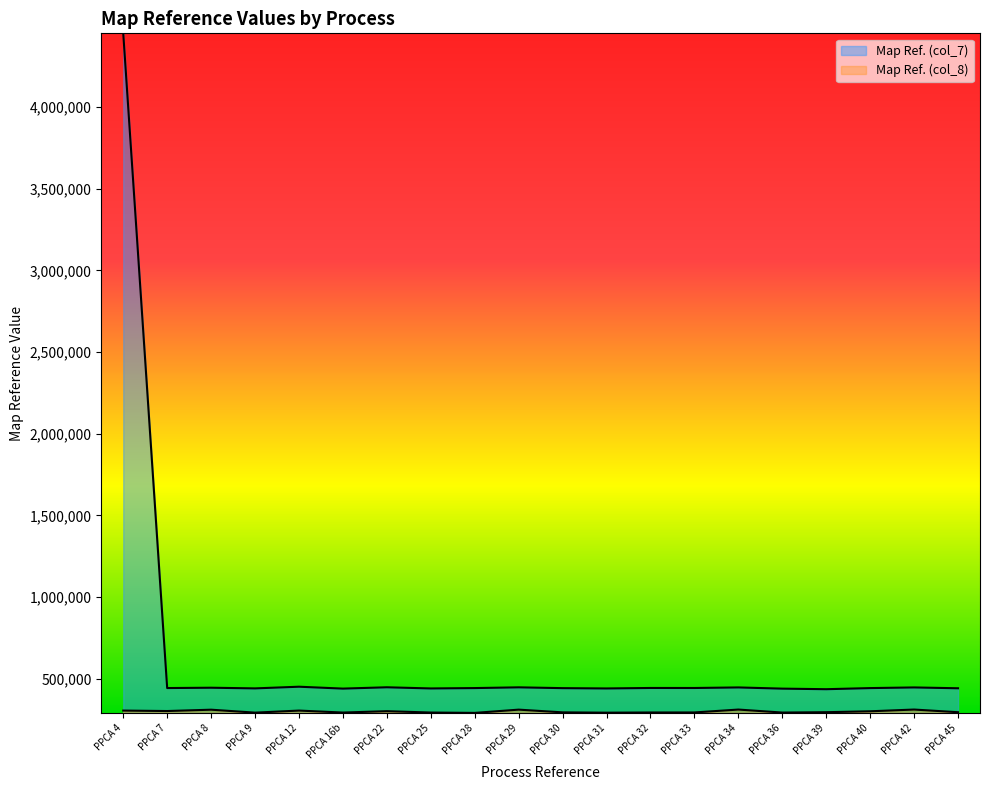

What position from the left is PPCA 25?

8